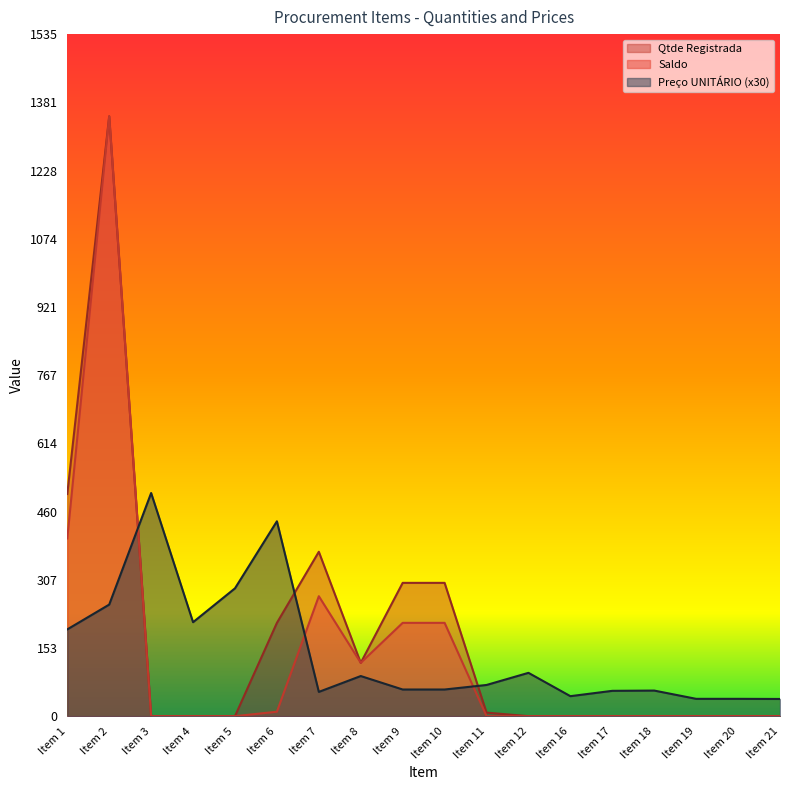

Where is Qtde Registrada nearest to the value 675?

Item 1